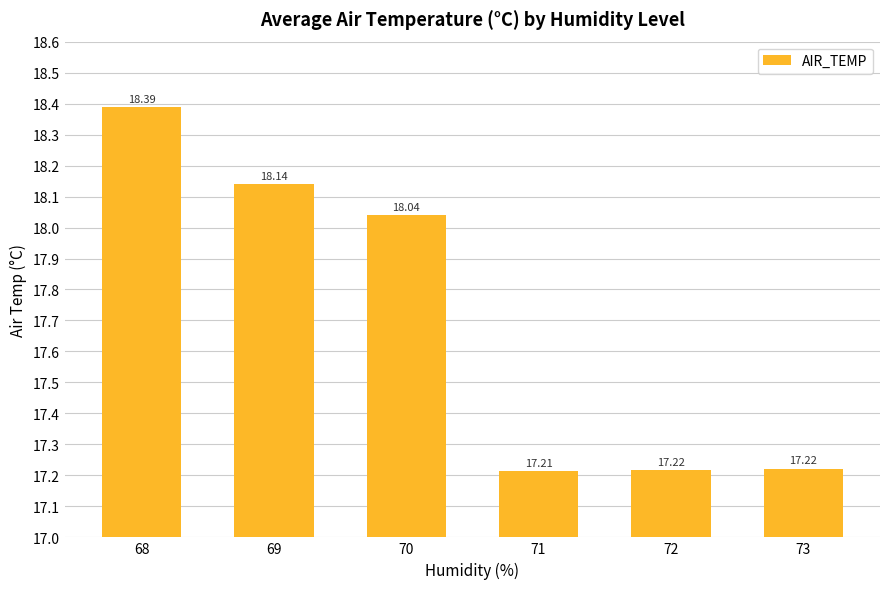

Reading right to left, transcribe all the data shown in this chart.

17.2	17.2	17.2	18.0	18.1	18.4